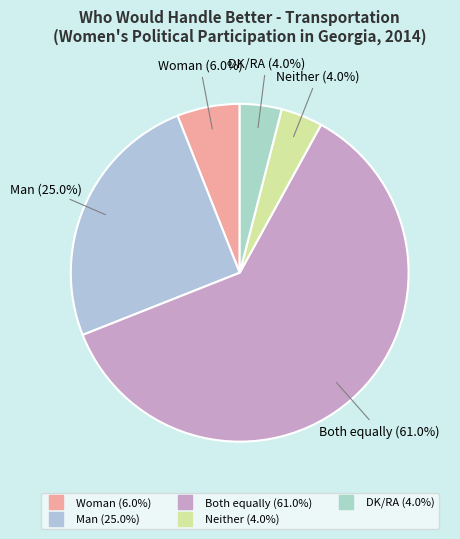

True or false: Both equally accounts for 52% of the total.

False